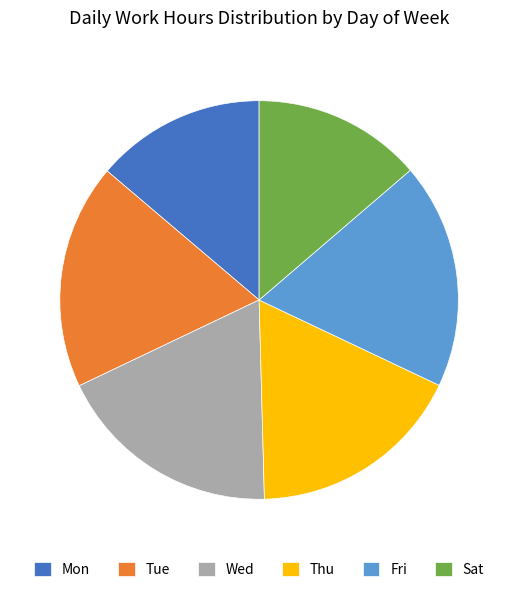

Is there any slice that represents more than half of the pie?

No